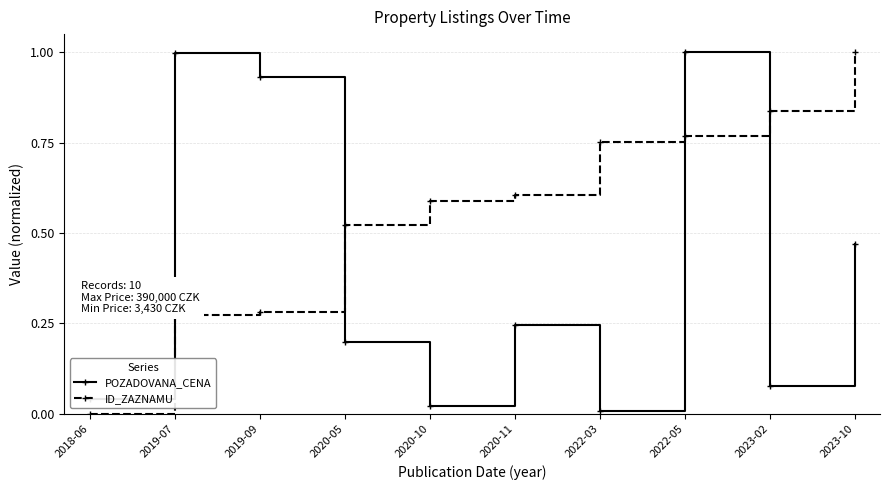

What is the average value of the POZADOVANA_CENA series?

0.4